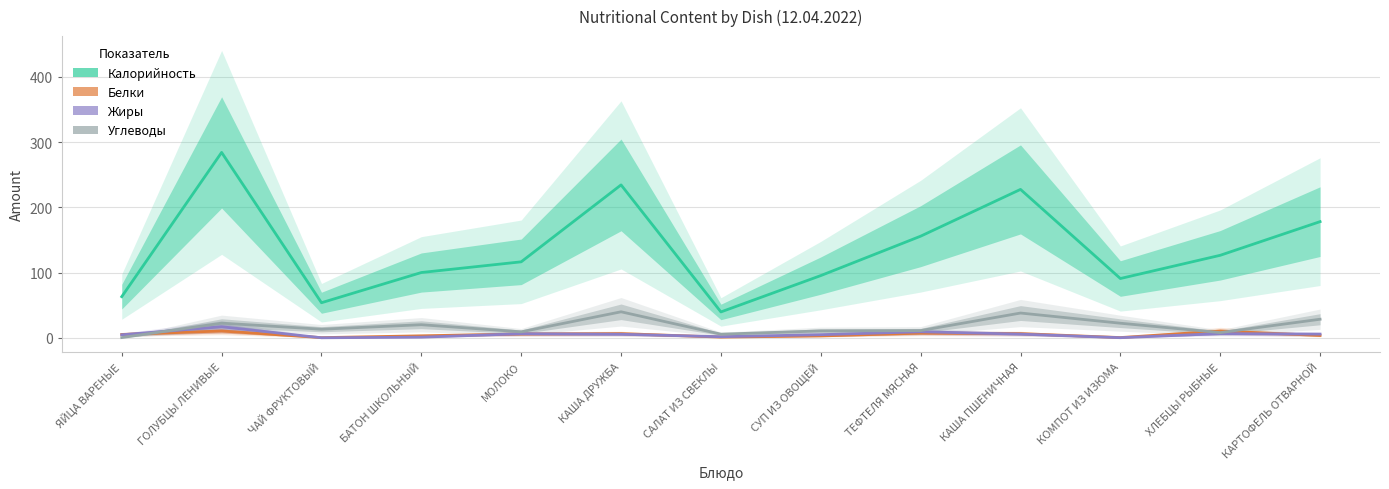

What are all the series names shown in the legend?

Калорийность, Белки, Жиры, Углеводы